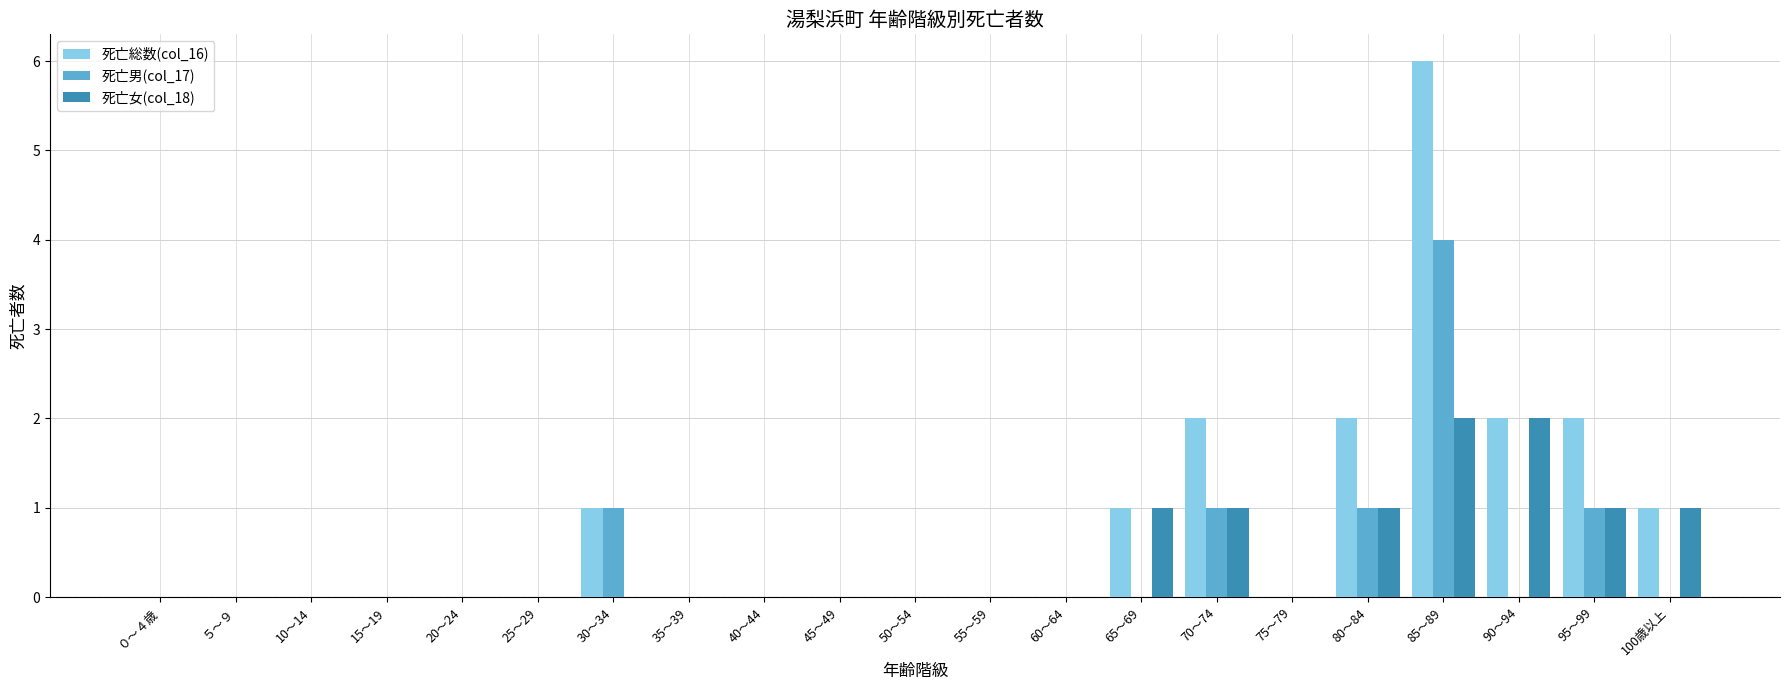

At which category is the sum across all series the highest?

85～89